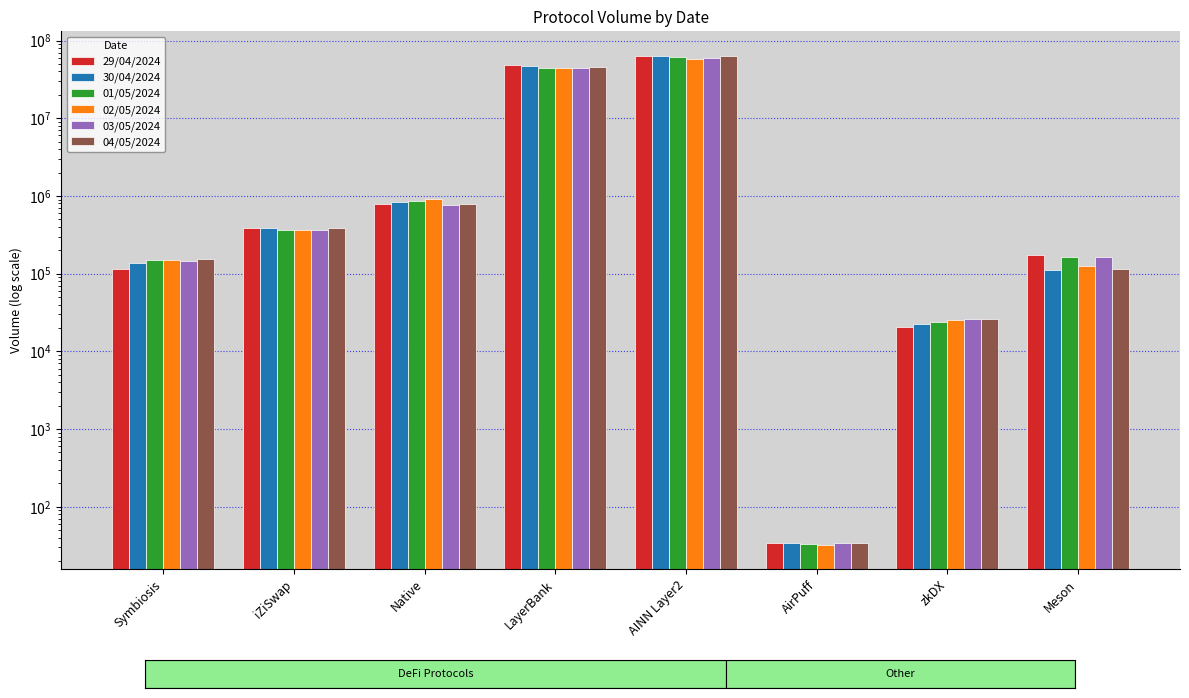

What is the highest value of the 01/05/2024 series?

60742945.4